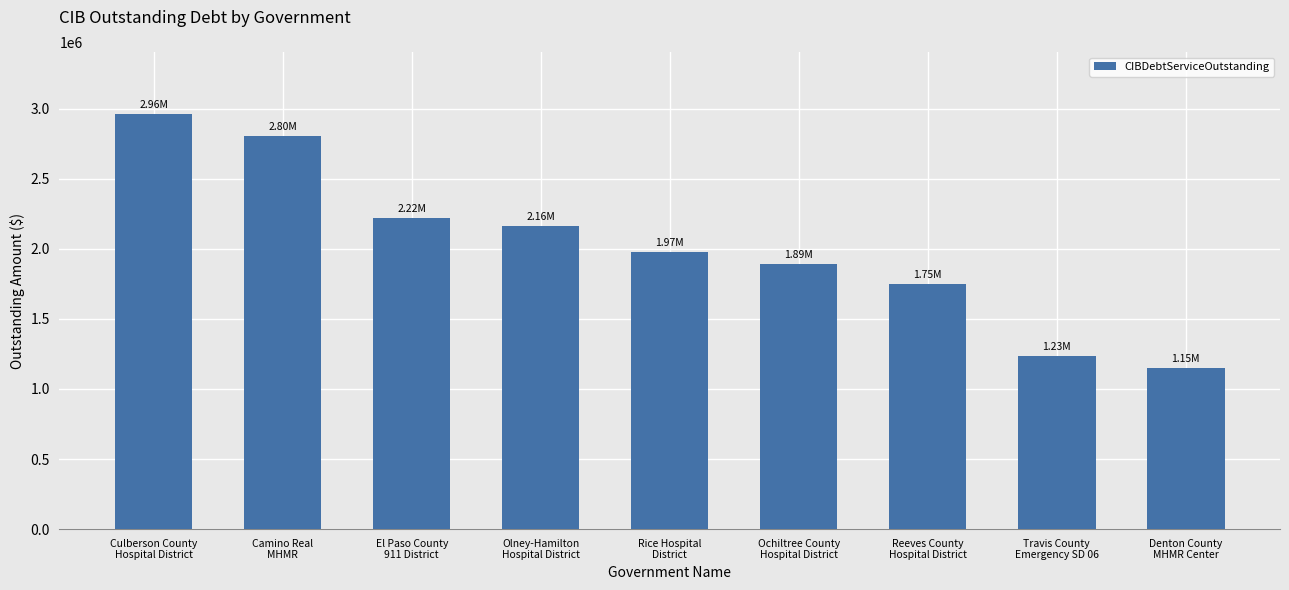

Read the value at Travis County
Emergency SD 06.

1231900.0